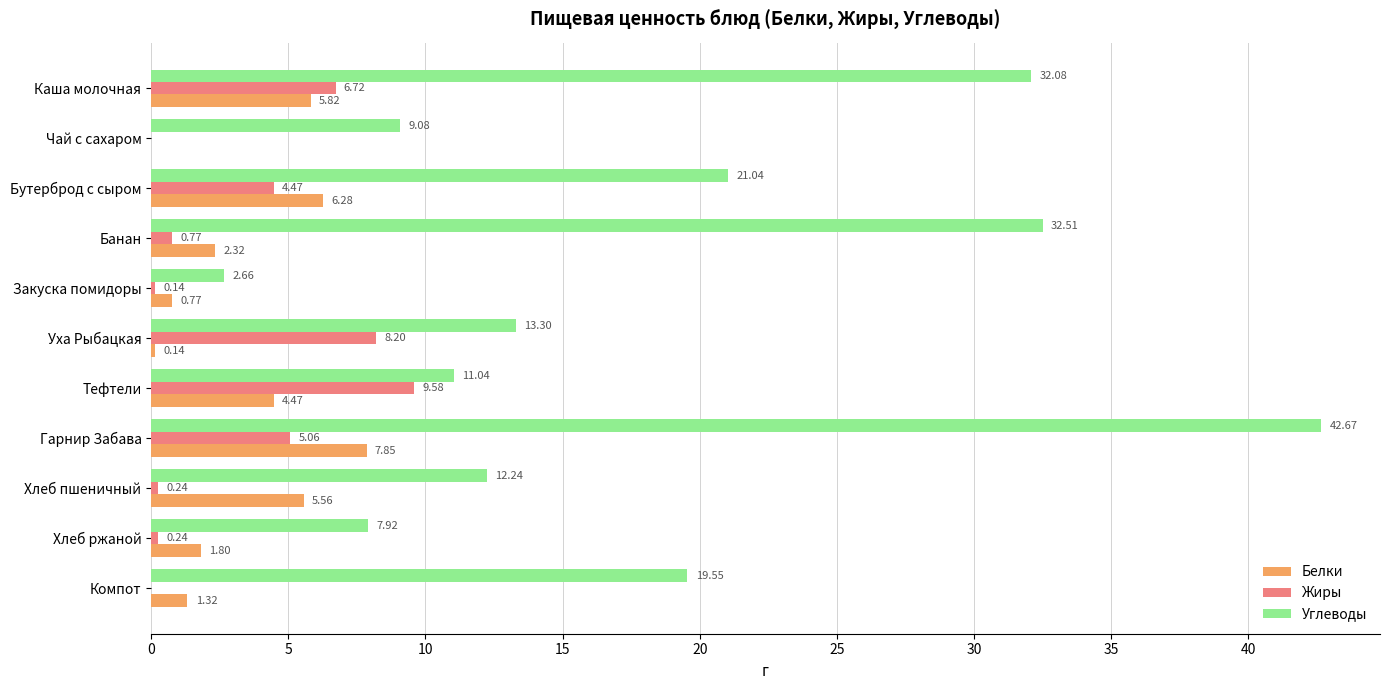

At which label does Углеводы reach its peak?

Гарнир Забава